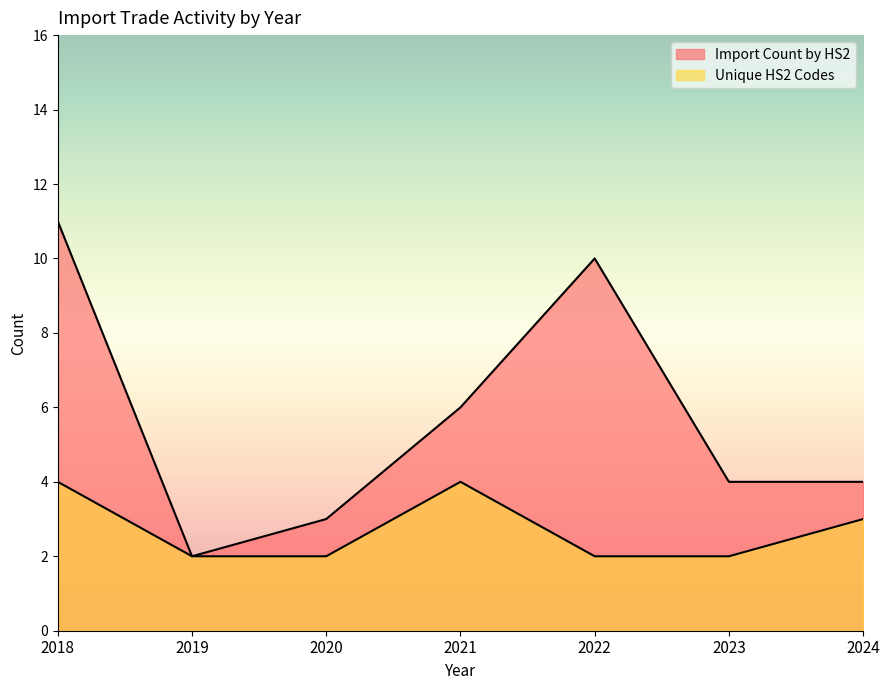

Which series changed the most between 2019 and 2020?

Import Count by HS2